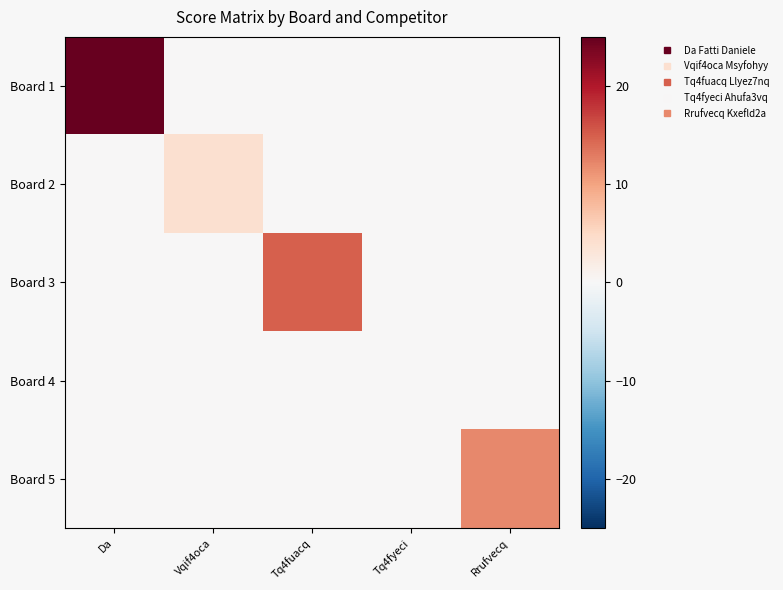

What is the difference between the highest and lowest values at Rrufvecq?

12